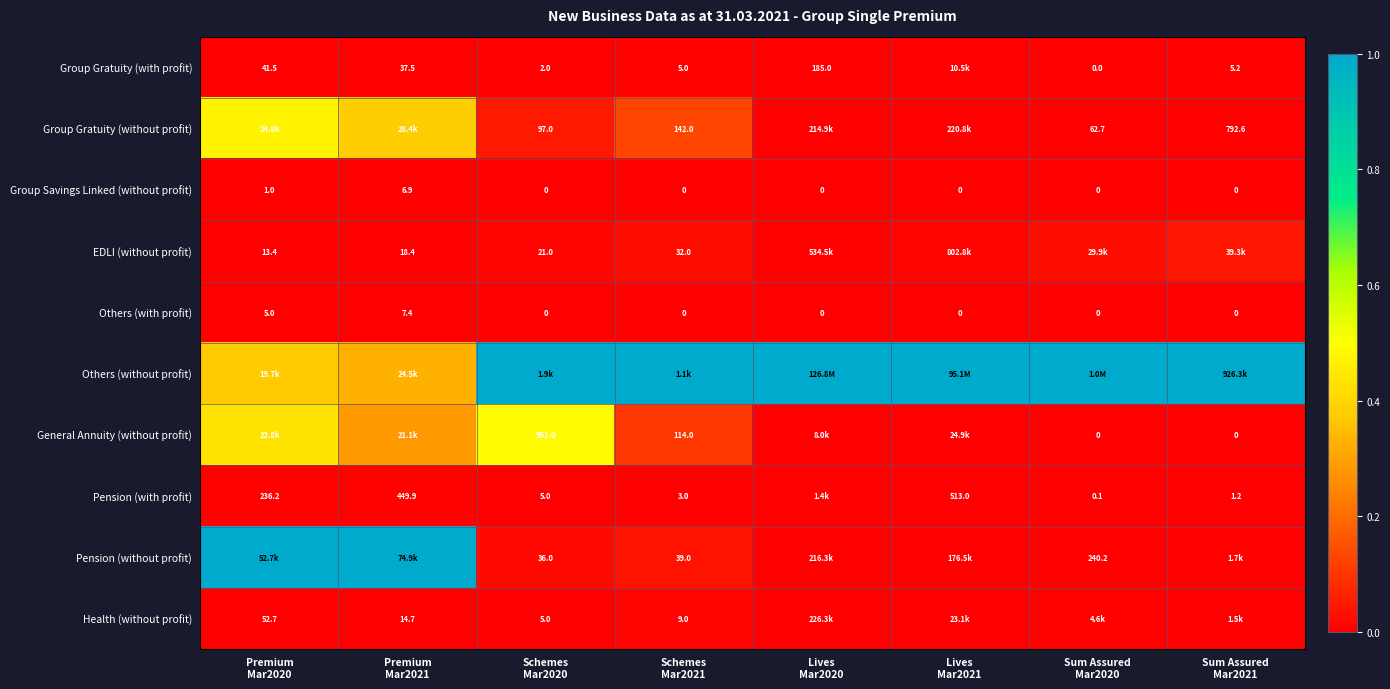

Between Sum Assured
Mar2020 and Schemes
Mar2021, which is larger?

Schemes
Mar2021